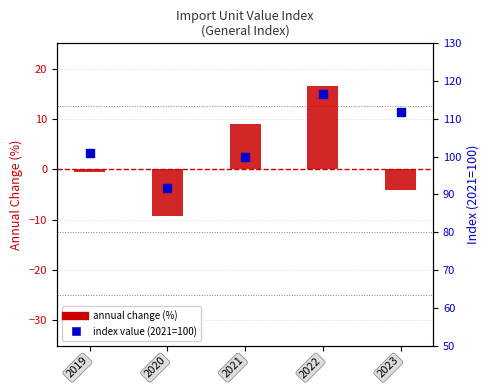

Which series has the largest total across all categories?

index value (2021=100)